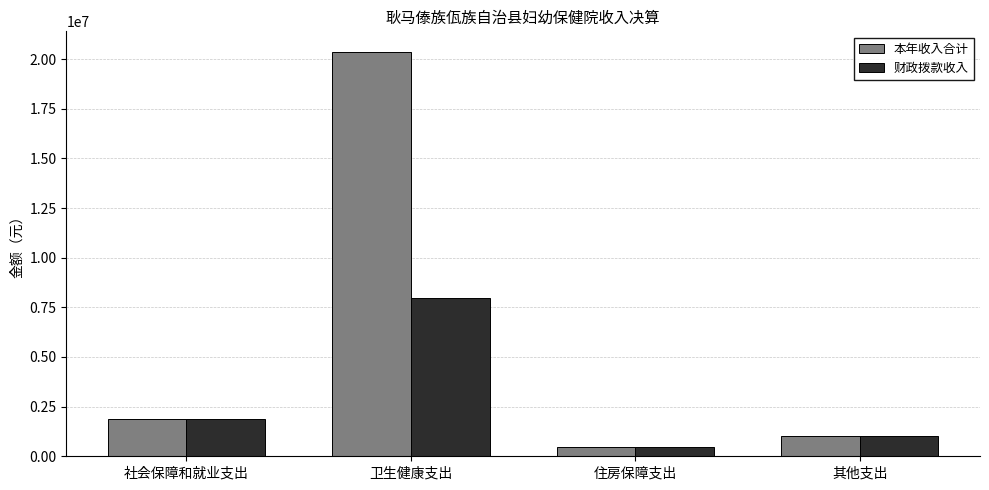

Where does the 财政拨款收入 series first go above 1886877?

社会保障和就业支出